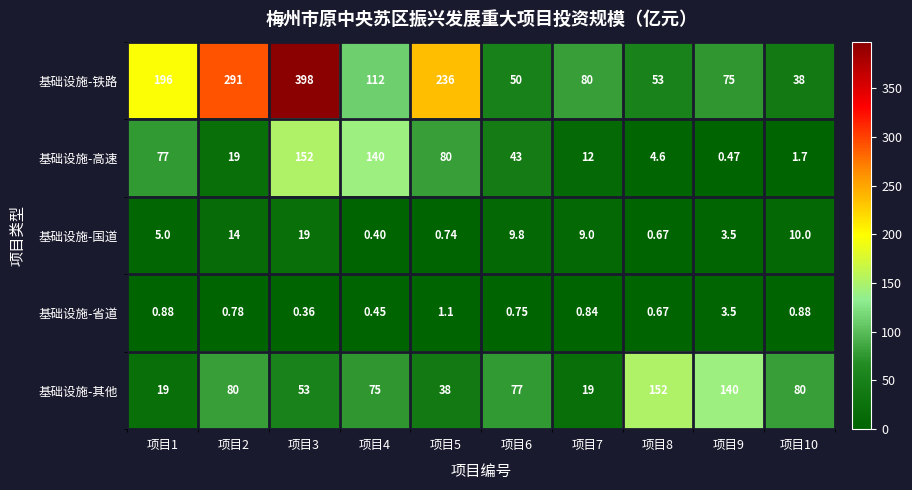

Which series has the widest spread of values?

基础设施-铁路